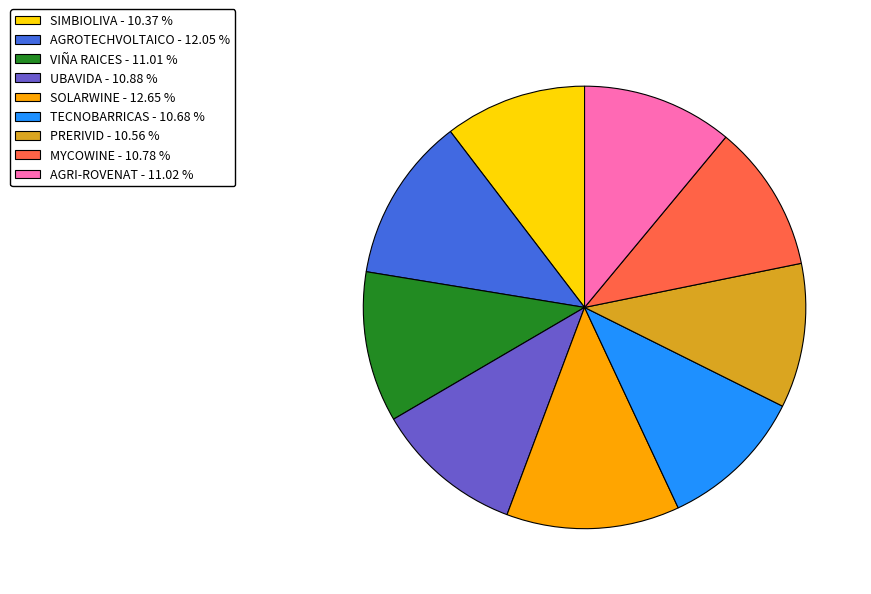

Is the sum of UBAVIDA and SOLARWINE greater than half?

No